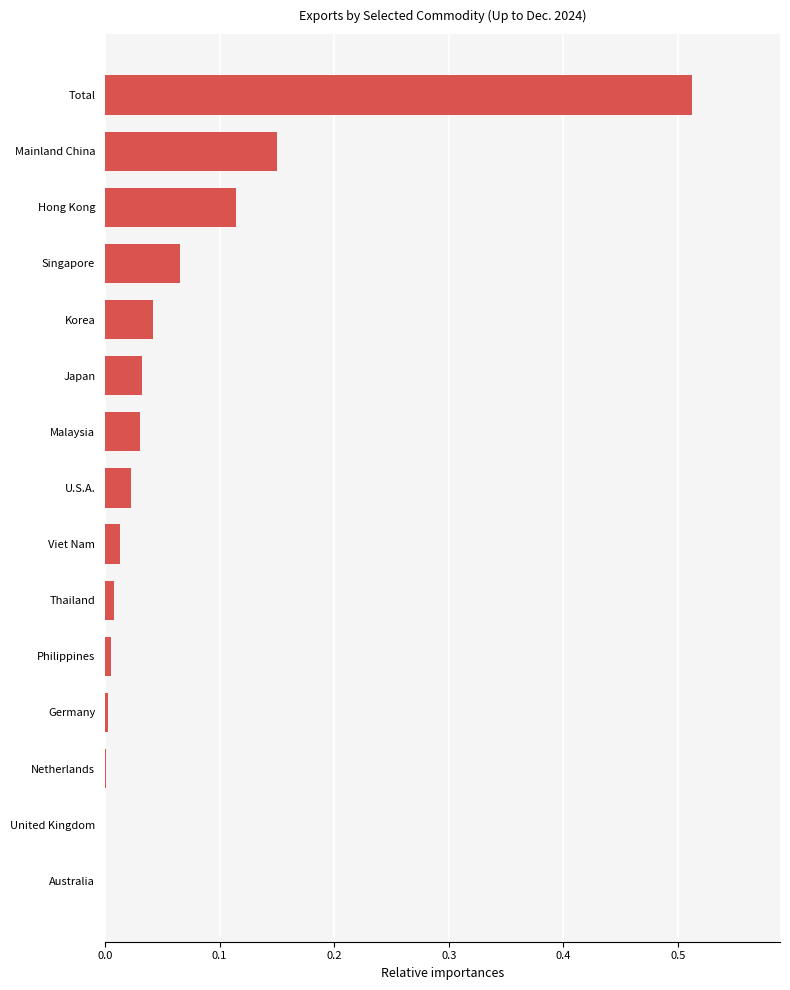

Which has a higher value, Malaysia or United Kingdom?

Malaysia